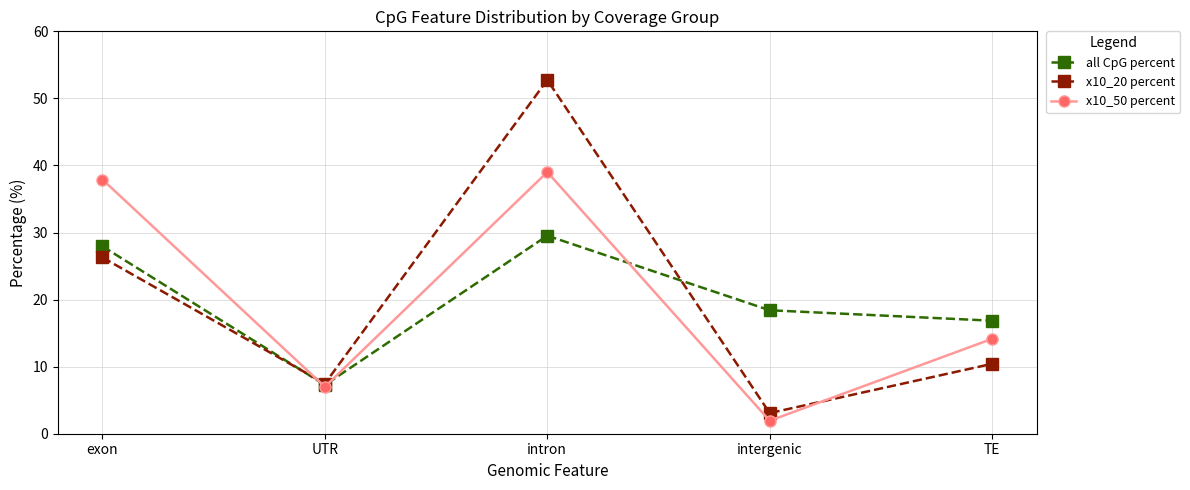

The value of x10_50 percent at intergenic is 1.9. True or false?

True